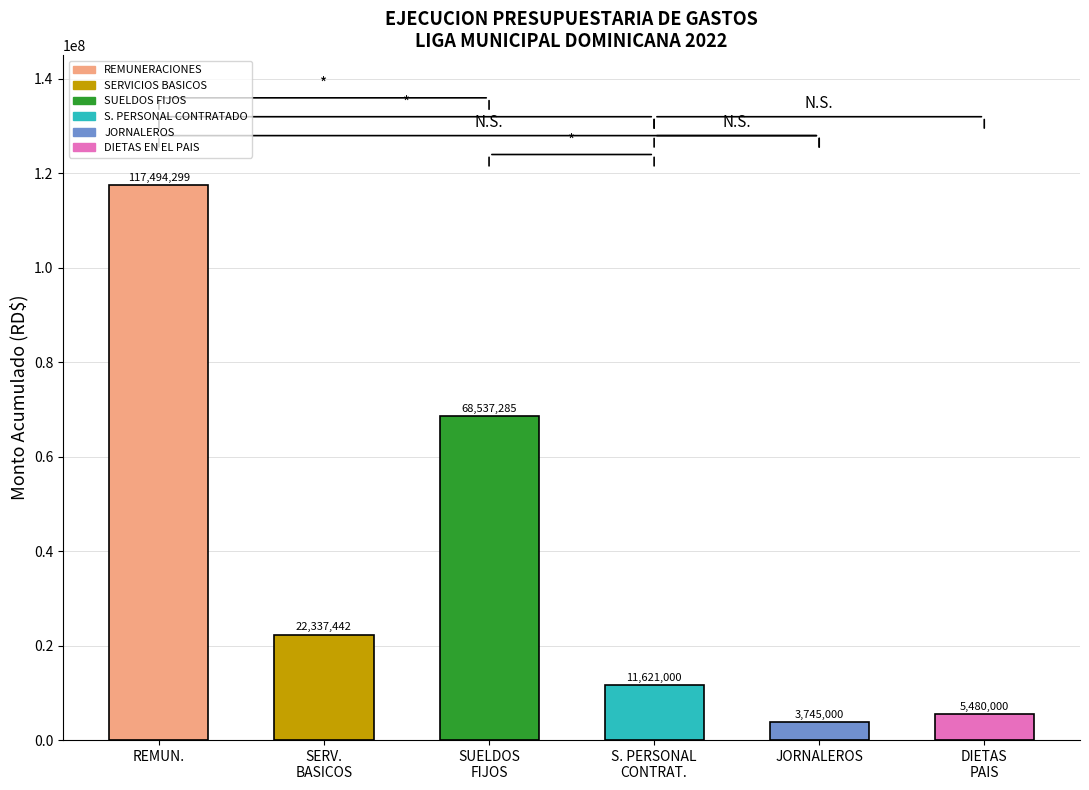

Which category has the lowest value across all series?

JORNALEROS